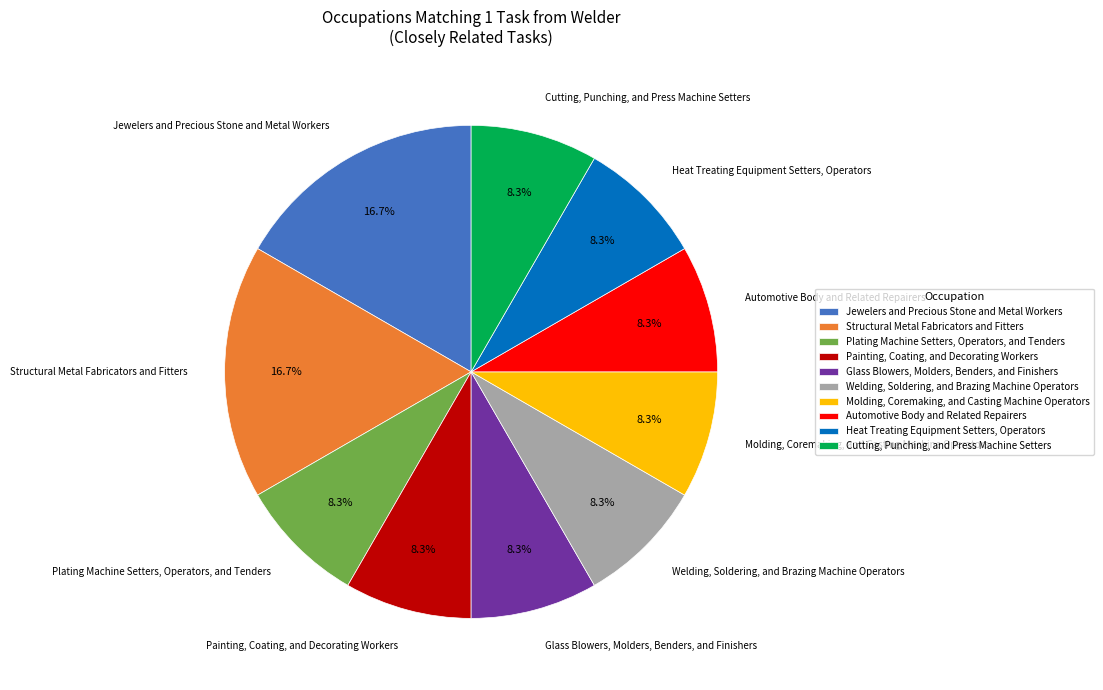

Is there any slice that represents more than half of the pie?

No